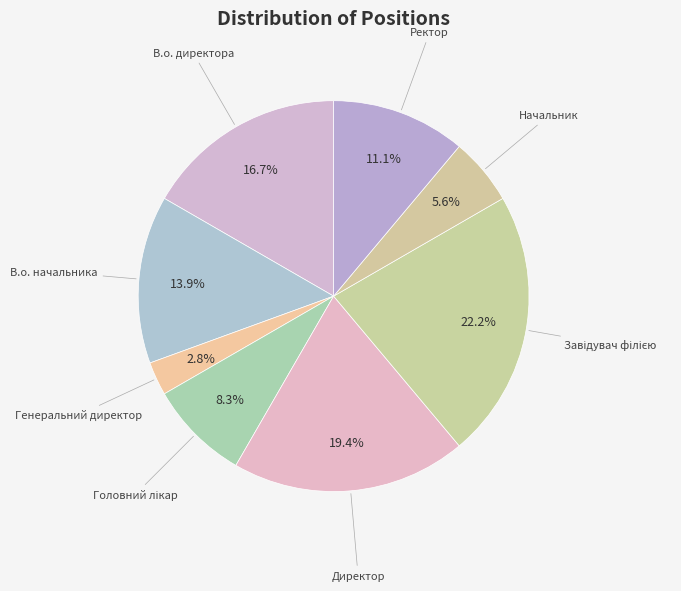

Count the number of slices in the pie.

8